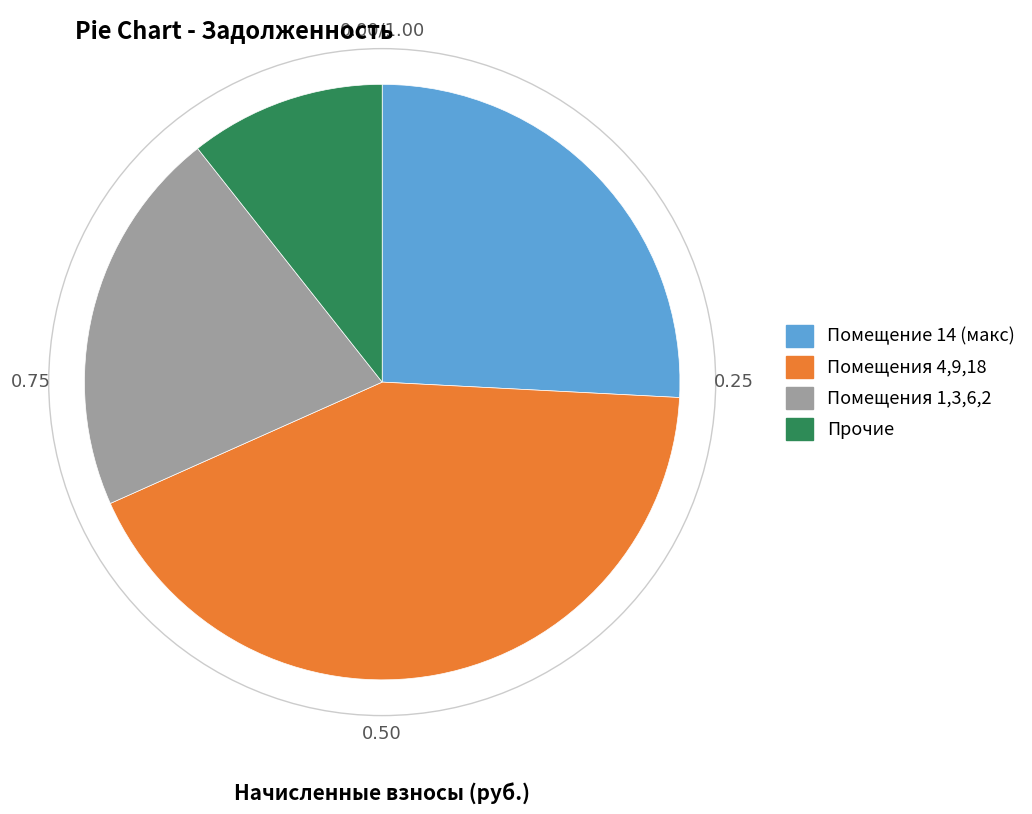

Is there a majority slice in this chart?

No